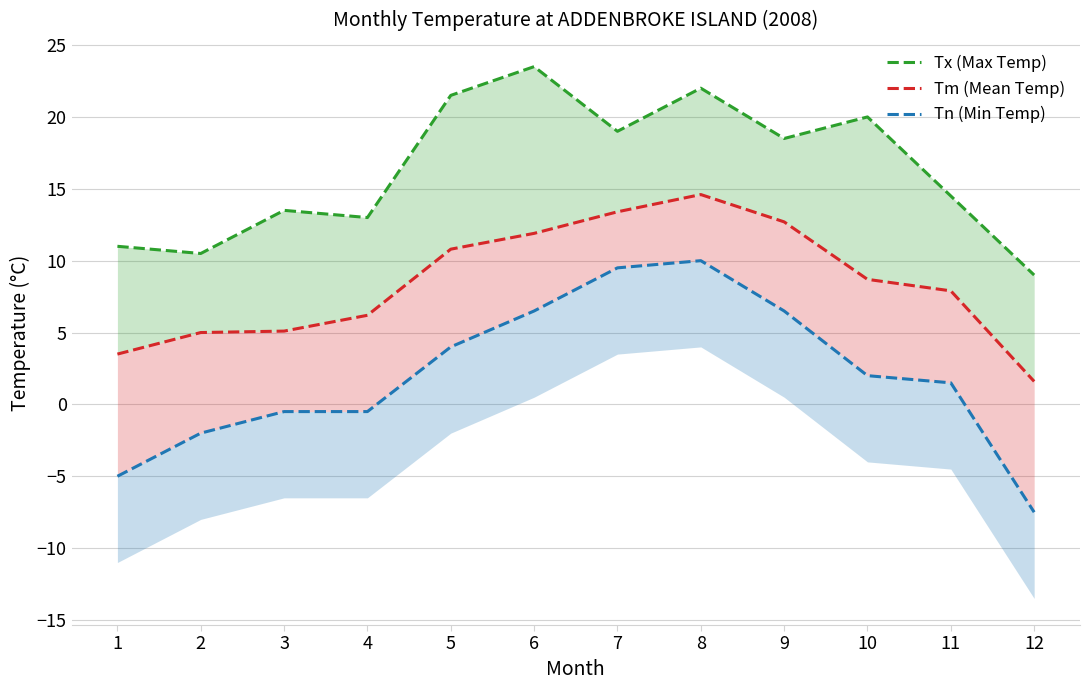

What is the average value of the Tn (Min Temp) series?

2.0